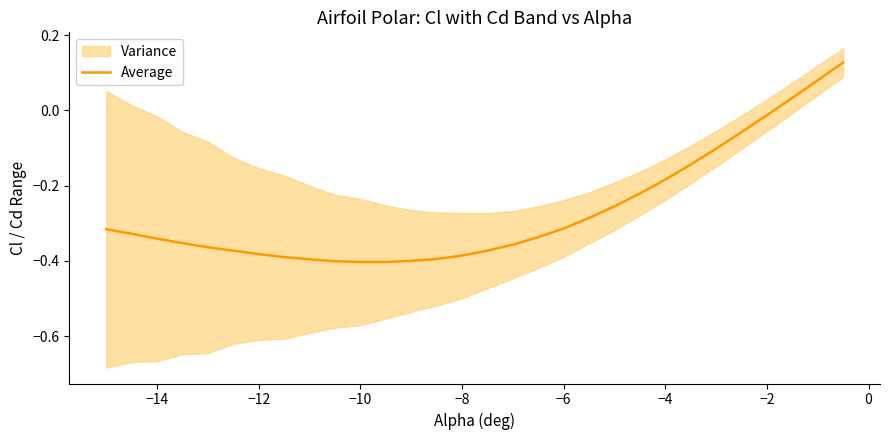

At which label is Average closest to 0?

−2